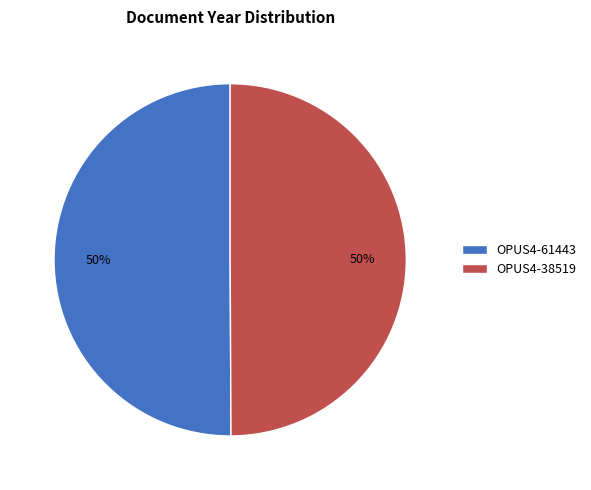

To the nearest percent, what is the average slice percentage?

50%